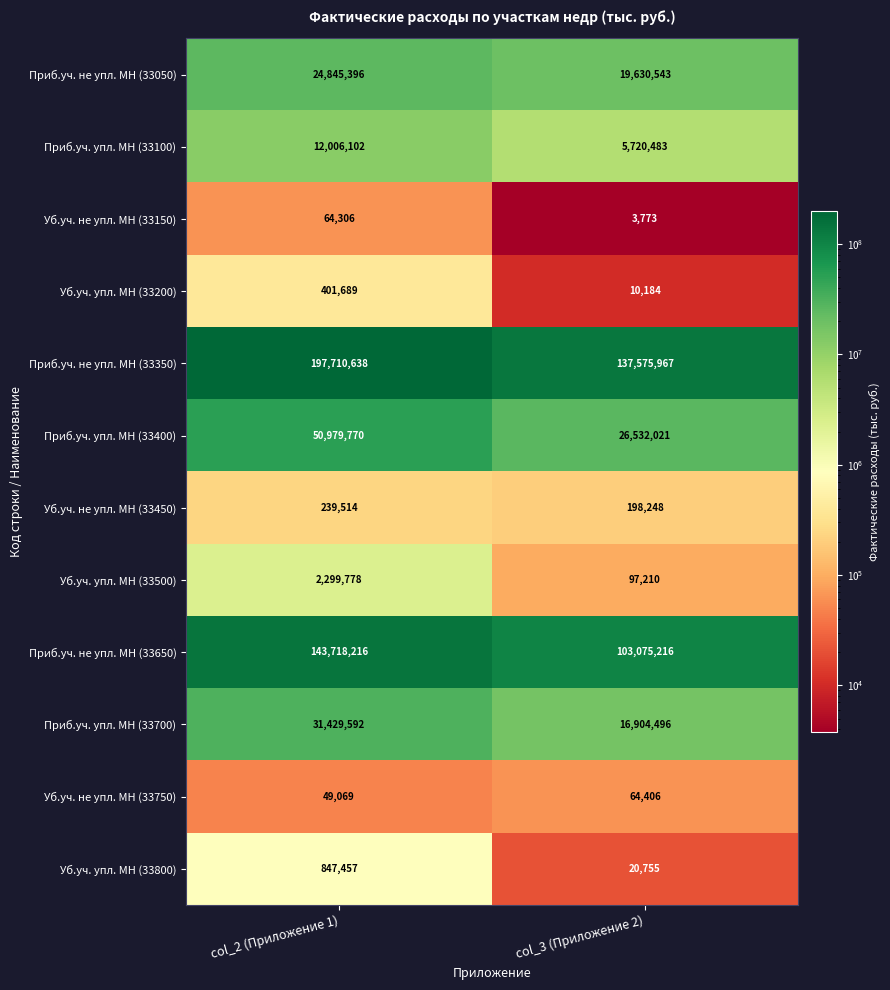

What is the average value of the Приб.уч. не упл. МН (33050) series?

22237970